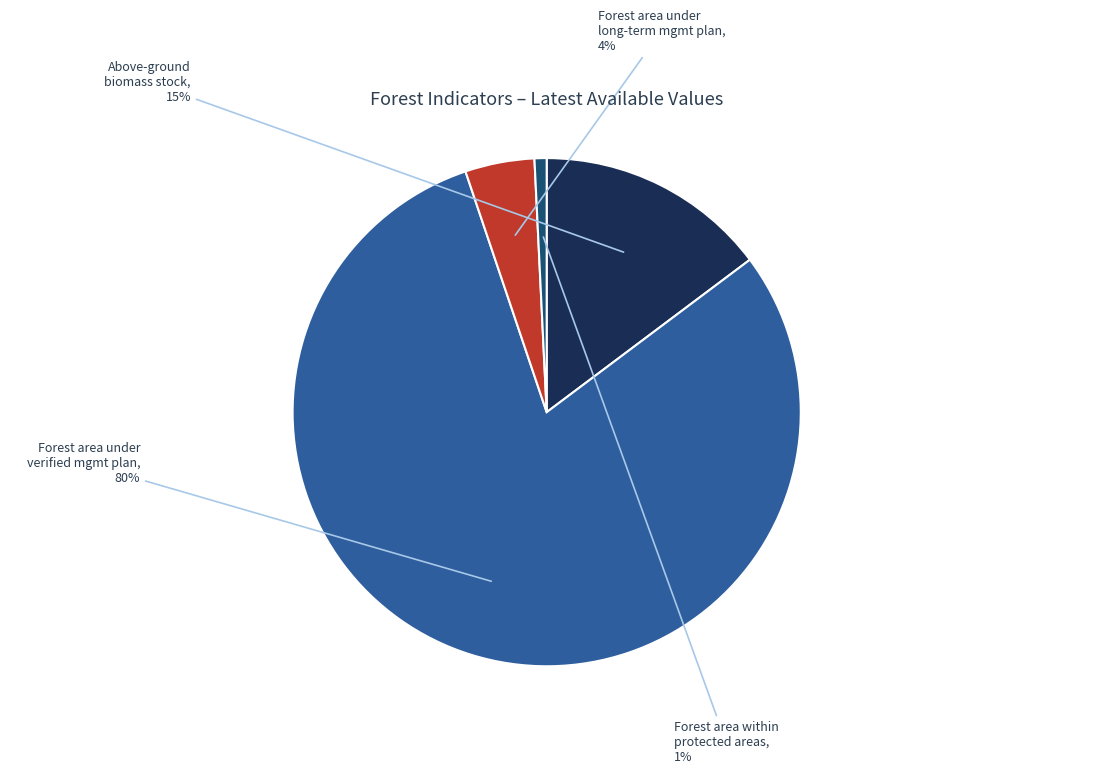

What is the majority slice?

Forest area under verified mgmt plan